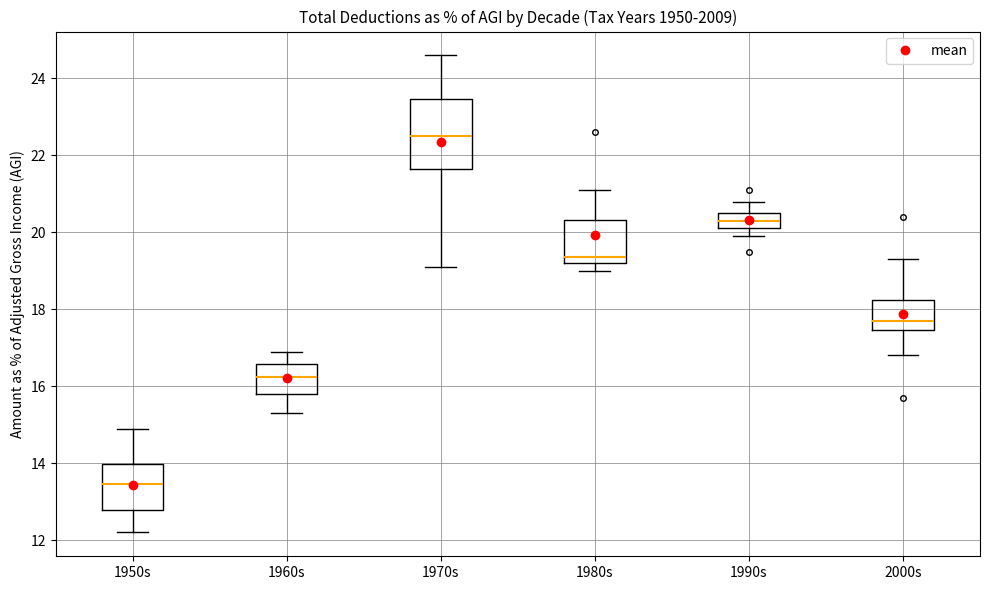

Which box's median line is the lowest?

1950s